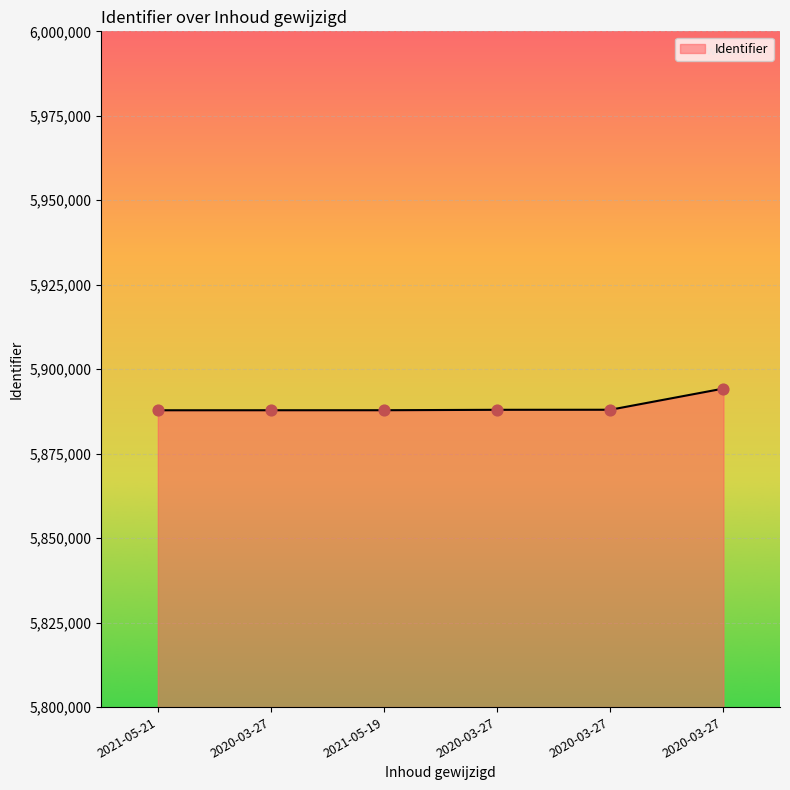

Between 2021-05-21 and 2021-05-19, which is larger?

2021-05-19